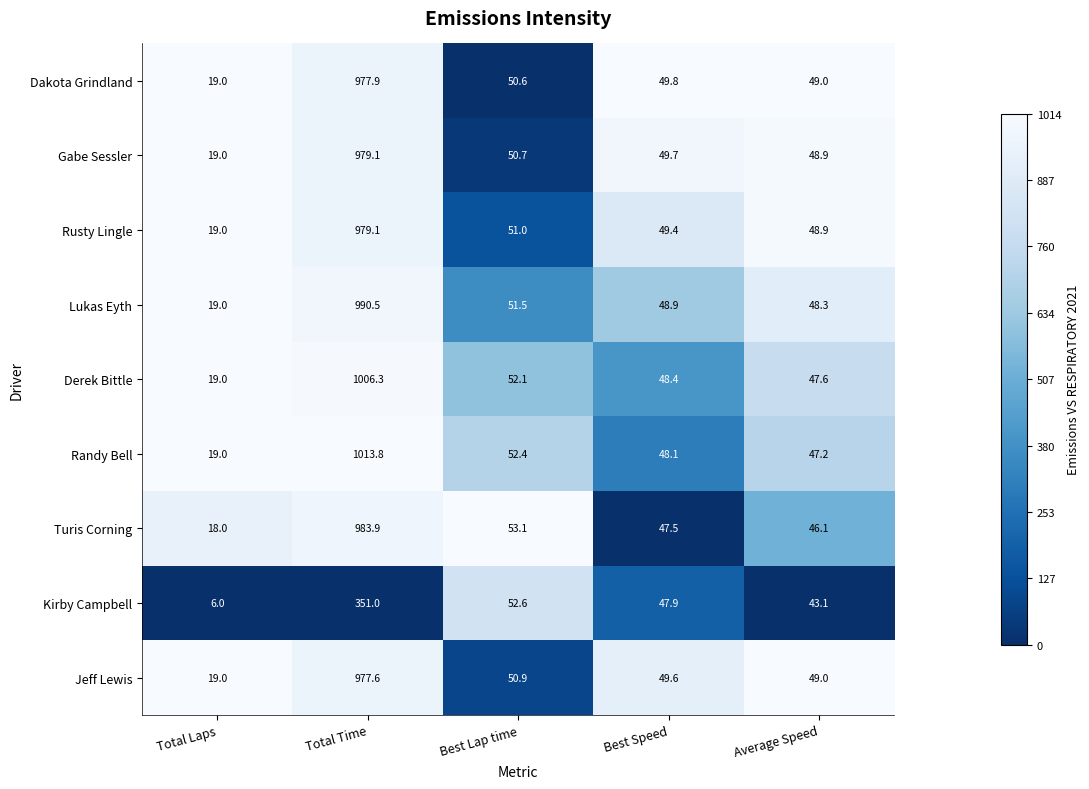

At which category is the sum across all series the highest?

Total Time